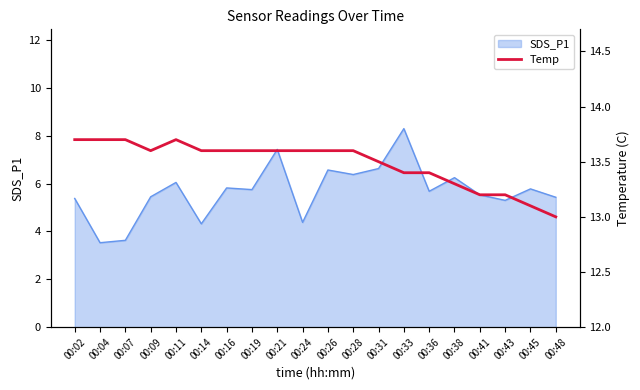

How many categories are shown in the chart?

20